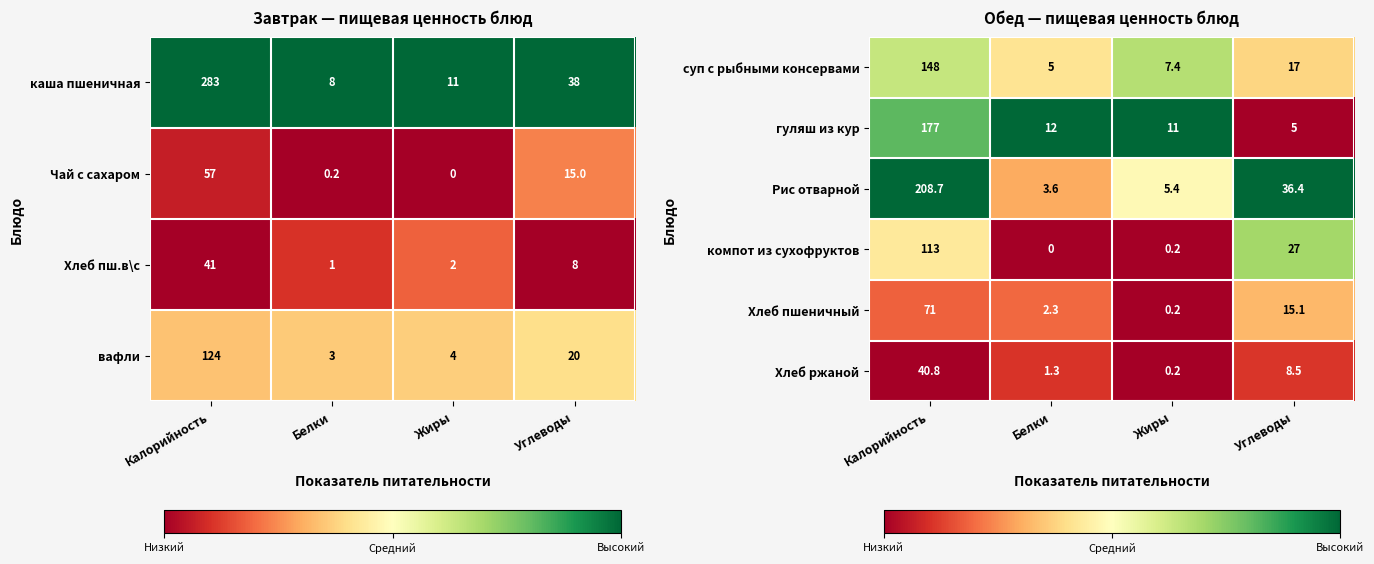

Which category has the highest value in the Хлеб ржаной series?

Калорийность